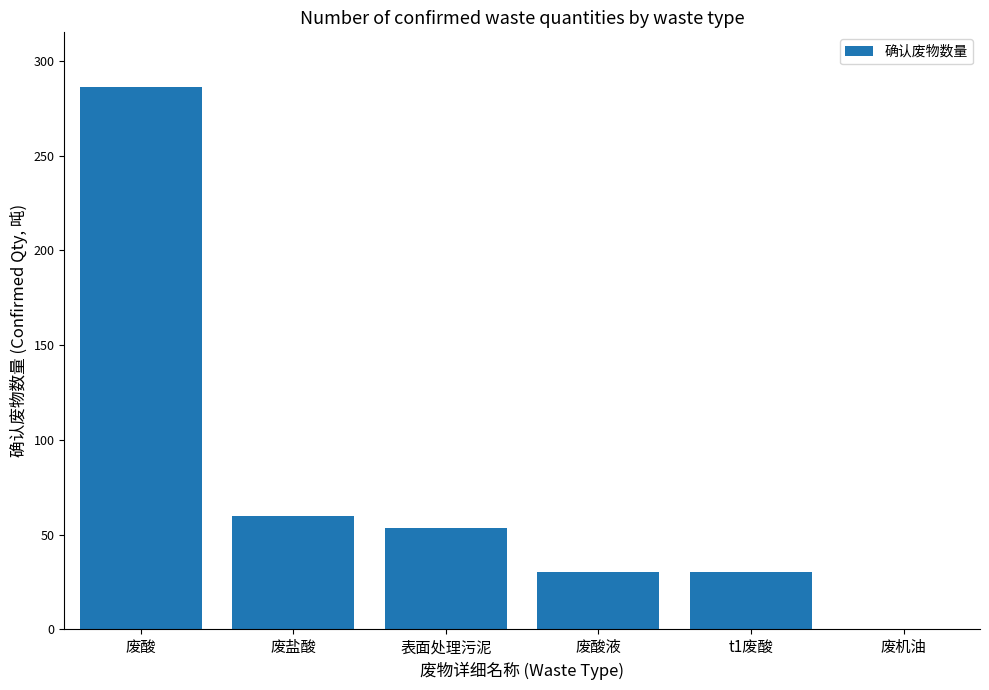

What is the greatest value displayed?

286.4